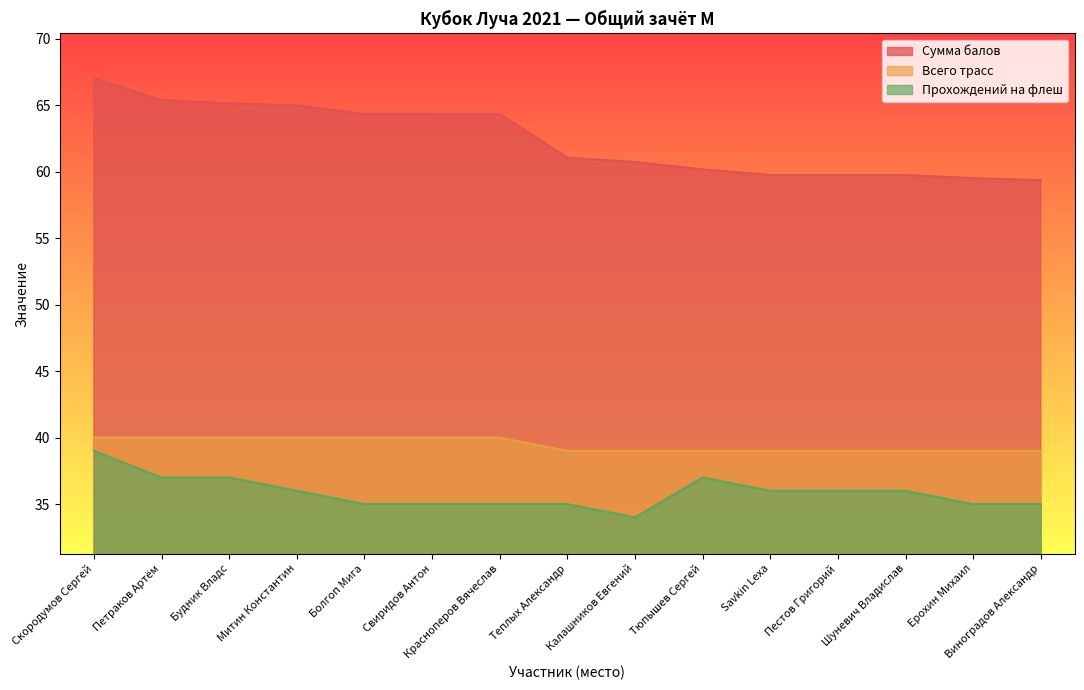

What is the total value across all series at Ерохин Михаил?

133.5